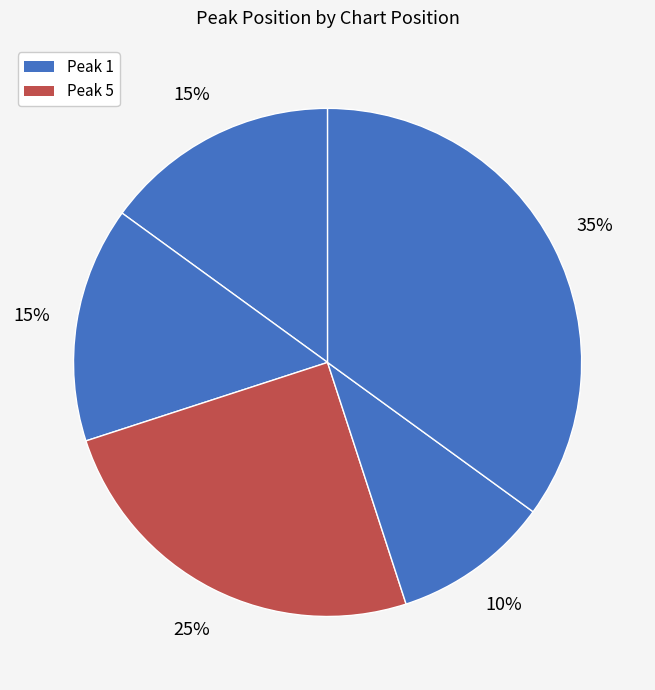

Count the number of slices in the pie.

5